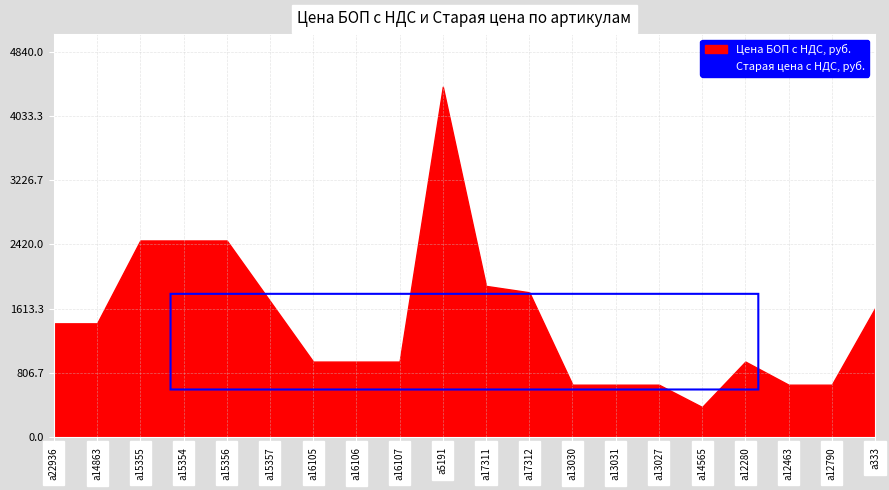

True or false: Старая цена с НДС, руб. and Цена БОП с НДС, руб. intersect in this chart.

False